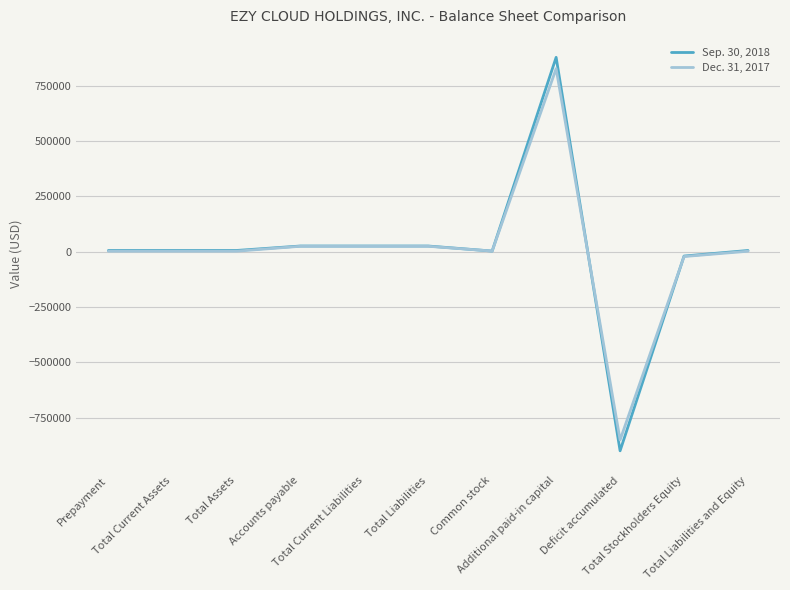

True or false: Dec. 31, 2017 has a value of 2377 at Common stock.

True